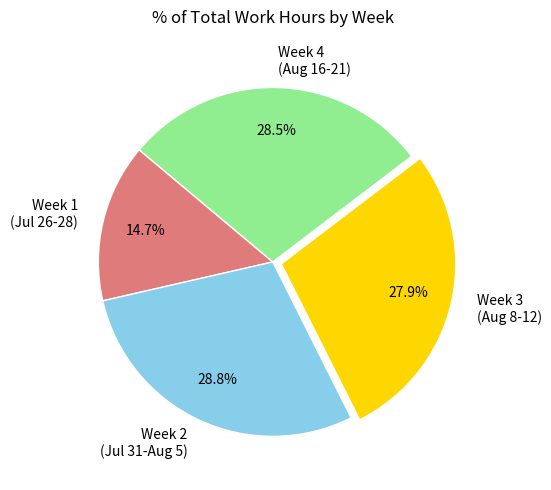

What is the smallest slice in the pie chart?

Week 1 (Jul 26-28)